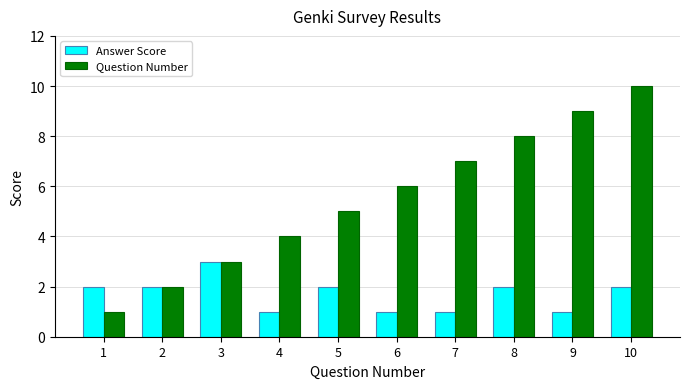

Reading left to right, transcribe all the data shown in this chart.

Answer Score: 2	2	3	1	2	1	1	2	1	2
Question Number: 1	2	3	4	5	6	7	8	9	10